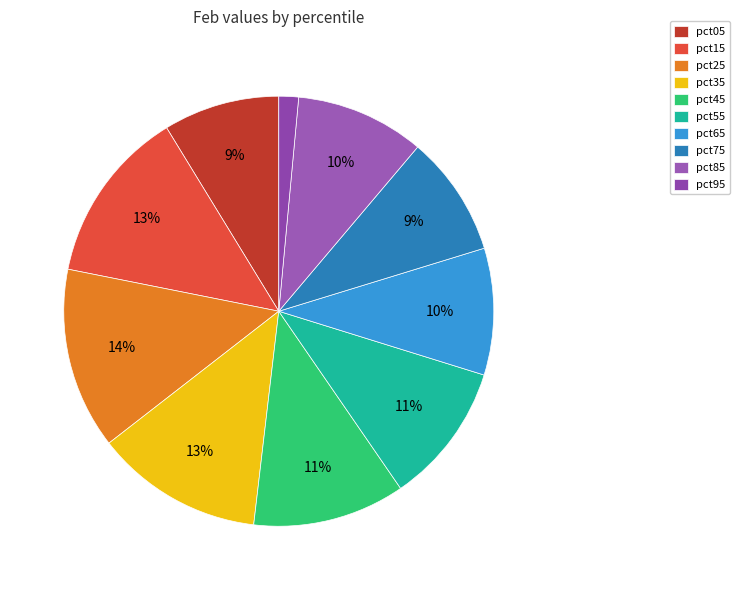

Does pct15 account for over 50% of the chart?

No